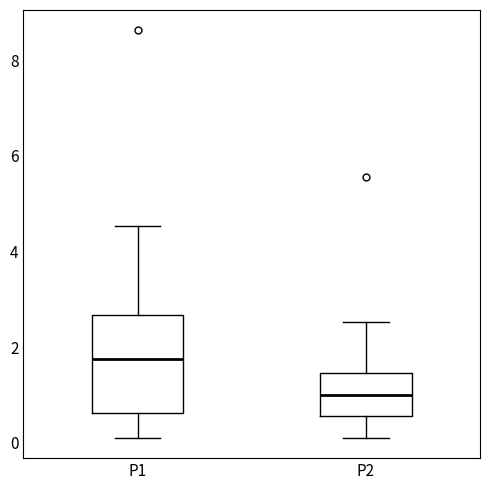

Reading left to right, read every box against the y-axis: the position of its median line, the range the box covers, and the ends of its whiskers. The values are not printed on the chart, so give them approximately, as read against the axis.

P1: median 1.8, box 0.6 to 2.6, whiskers 0.2 to 4.6
P2: median 1.0, box 0.6 to 1.4, whiskers 0.2 to 2.6